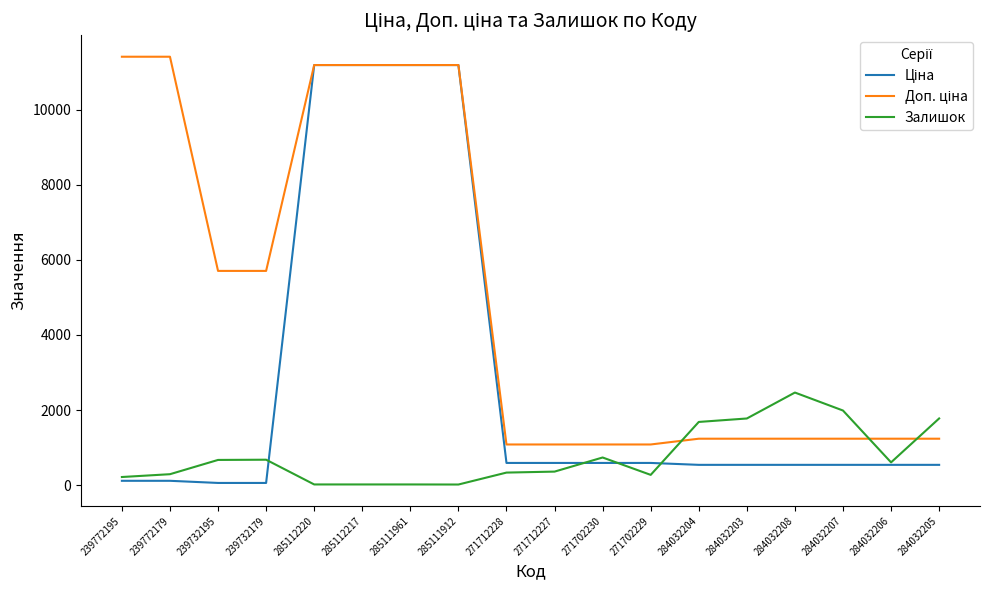

Does the chart display data point markers on the line(s)?

No